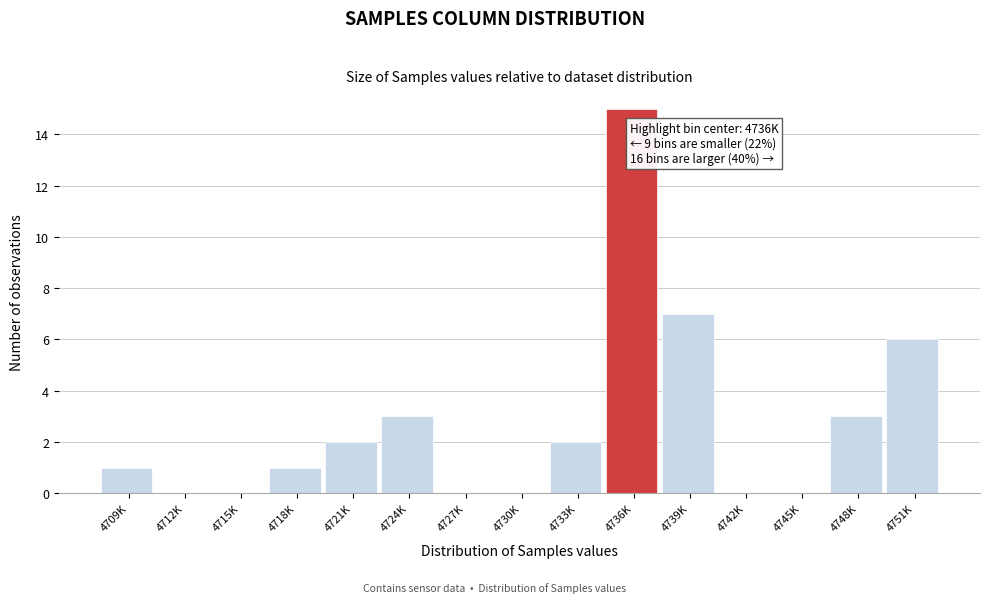

Reading left to right, transcribe all the data shown in this chart.

4709K=1	4712K=0	4715K=0	4718K=1	4721K=2	4724K=3	4727K=0	4730K=0	4733K=2	4736K=15	4739K=7	4742K=0	4745K=0	4748K=3	4751K=6